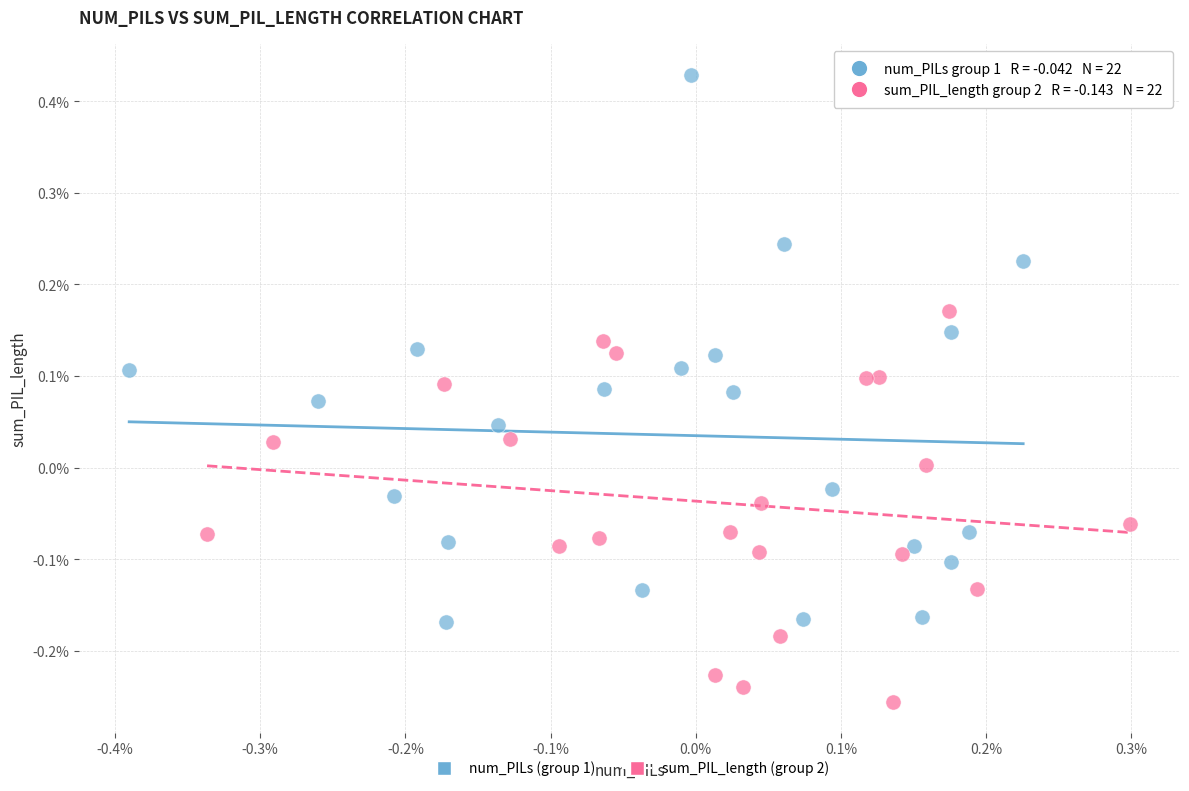

What are all the series names shown in the legend?

num_PILs (group 1), sum_PIL_length (group 2)